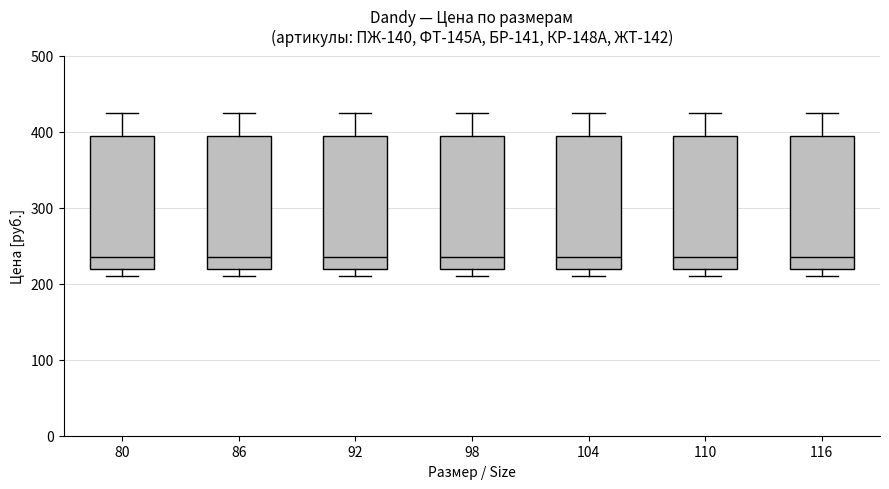

Reading left to right, read every box against the y-axis: the position of its median line, the range the box covers, and the ends of its whiskers. The values are not printed on the chart, so give them approximately, as read against the axis.

80: median 240, box 220 to 400, whiskers 210 to 430
86: median 240, box 220 to 400, whiskers 210 to 430
92: median 240, box 220 to 400, whiskers 210 to 430
98: median 240, box 220 to 400, whiskers 210 to 430
104: median 240, box 220 to 400, whiskers 210 to 430
110: median 240, box 220 to 400, whiskers 210 to 430
116: median 240, box 220 to 400, whiskers 210 to 430